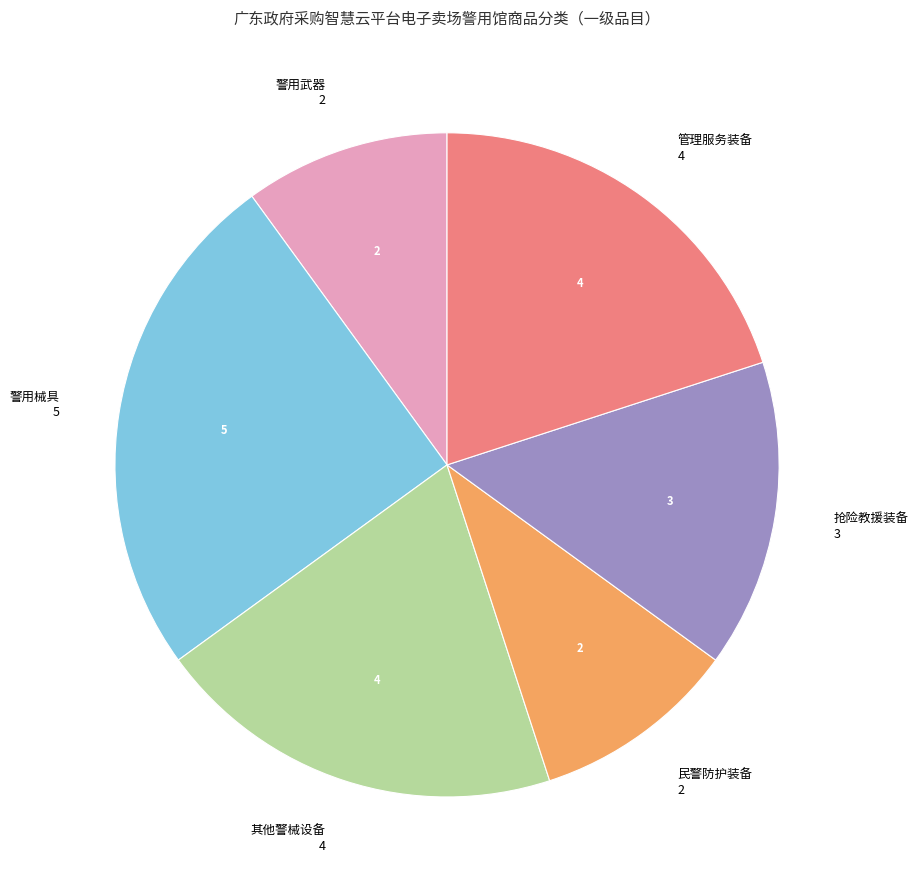

The 警用武器 slice represents 10% of the pie. True or false?

True